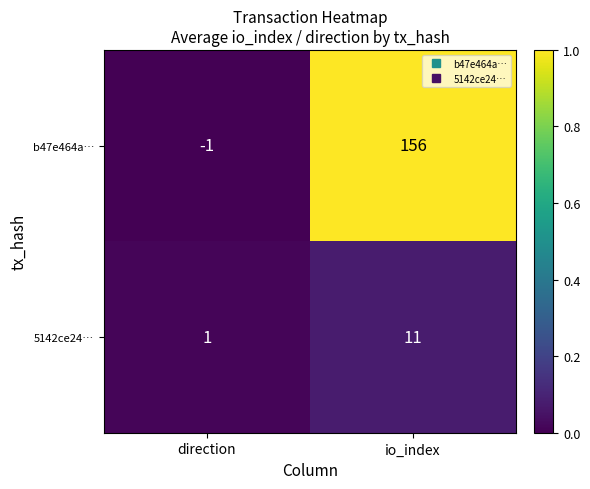

At how many categories does at least one series exceed 0?

2